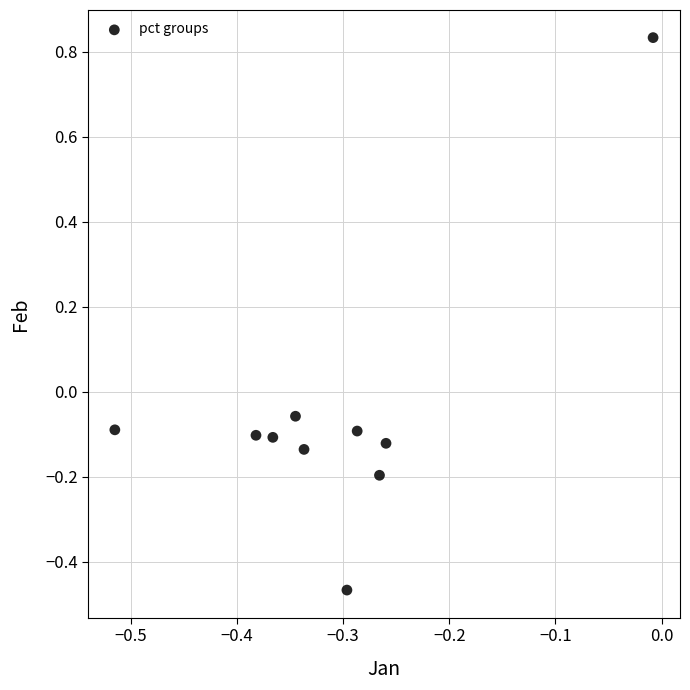

What is the range of Y values (max minus min)?

1.3